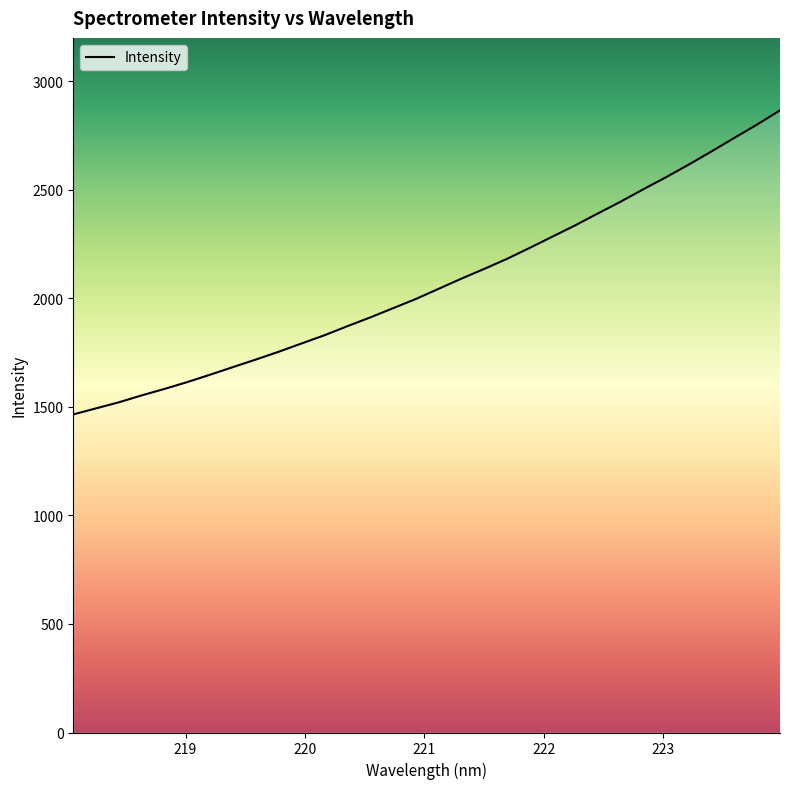

What is the greatest value displayed?

2866.1